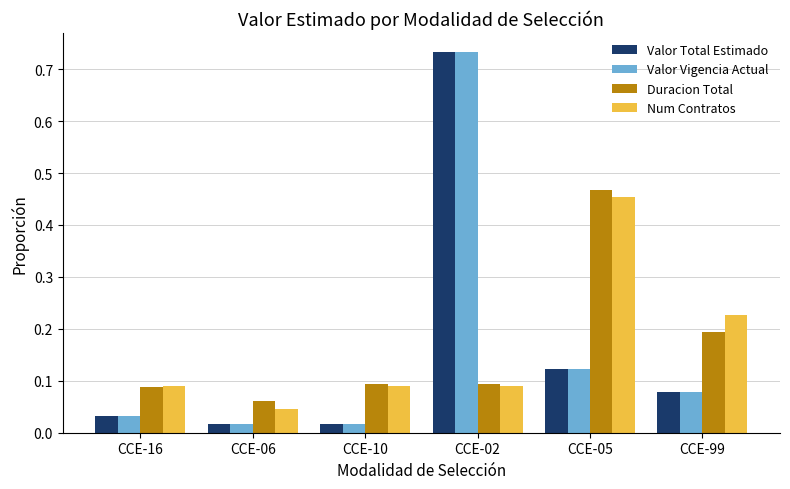

What is the sum of the Valor Total Estimado values at CCE-16 and CCE-02?

0.8